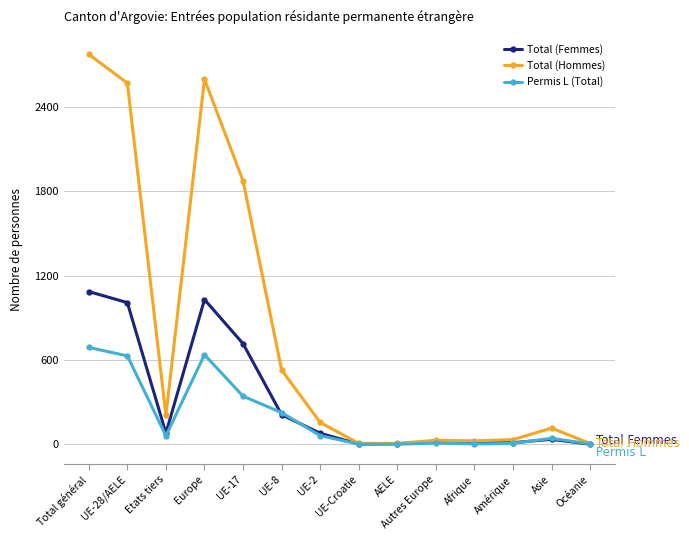

How many data points does each series have?

14